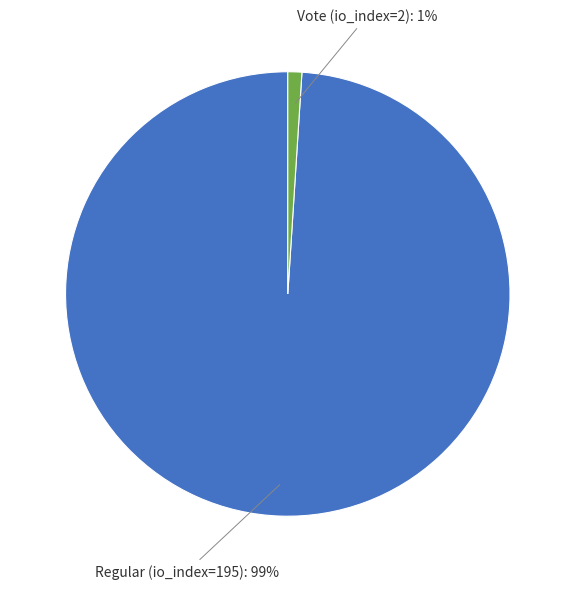

Rank the categories by value from highest to lowest.

Regular (io_index=195), Vote (io_index=2)